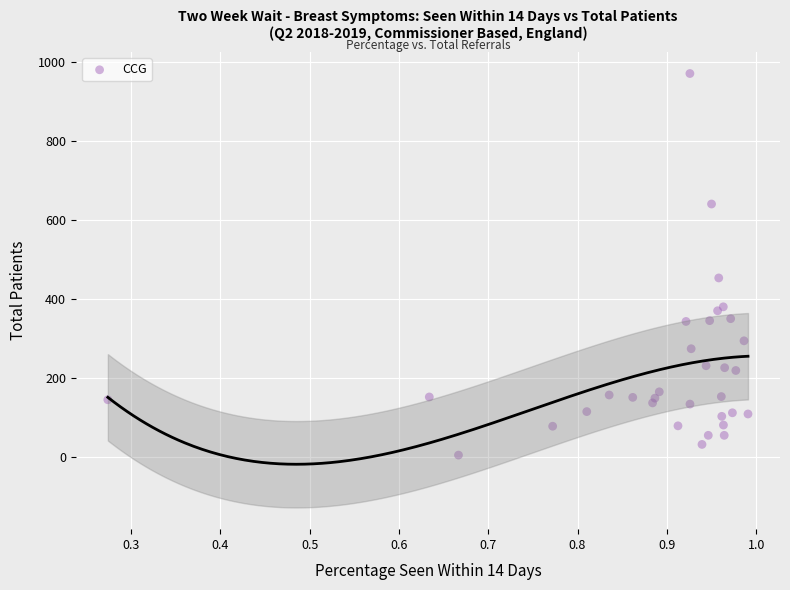

What Y value in the scatter plot is closest to 488?

454